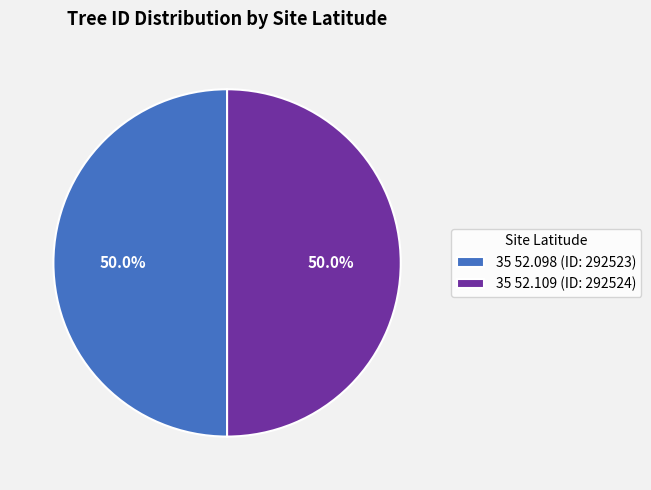

Combined, do 35 52.098 (ID: 292523) and 35 52.109 (ID: 292524) account for over 50%?

Yes